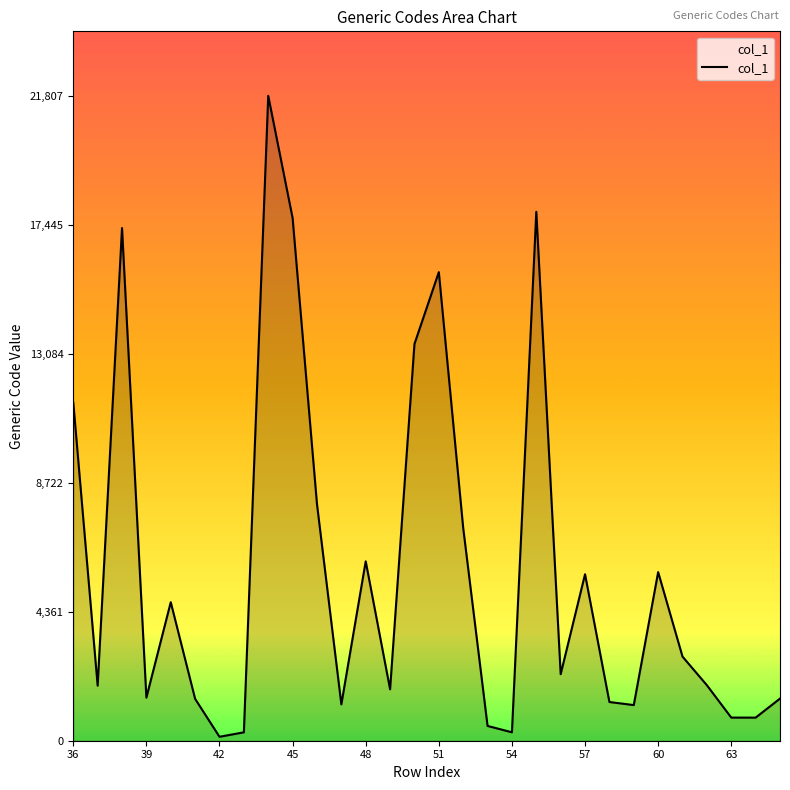

What is the greatest value displayed?

21807